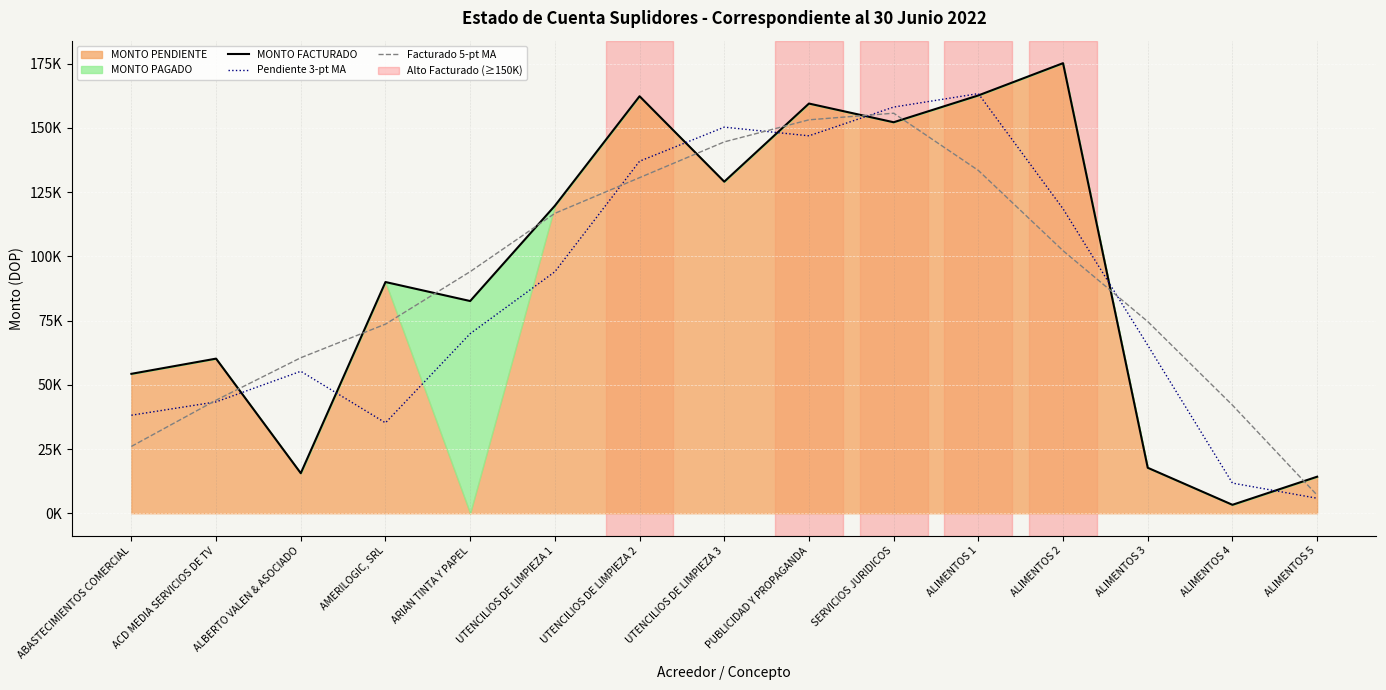

What is the maximum value for MONTO FACTURADO?

175194.6